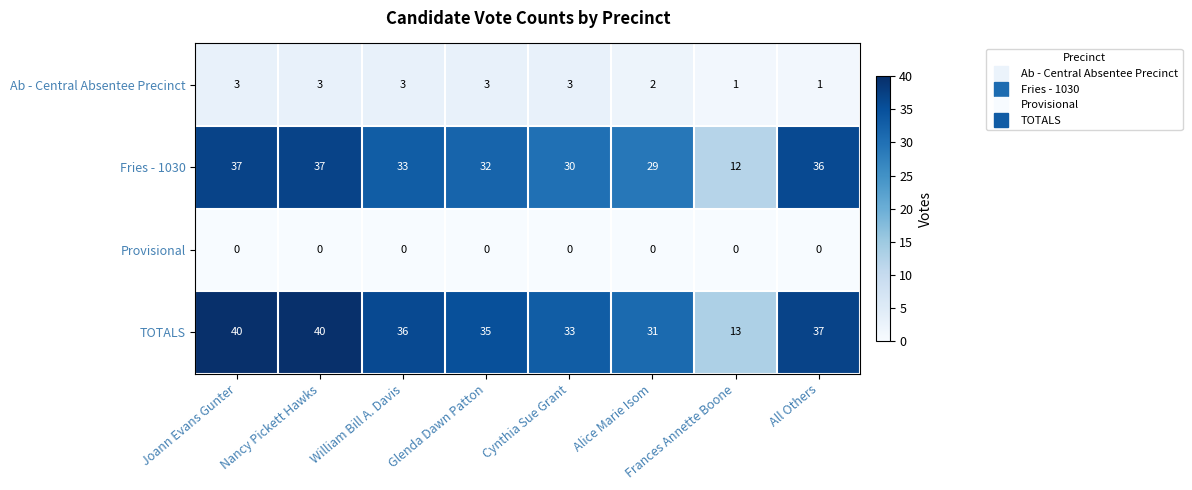

What is the approximate value of Fries - 1030 at All Others?

36